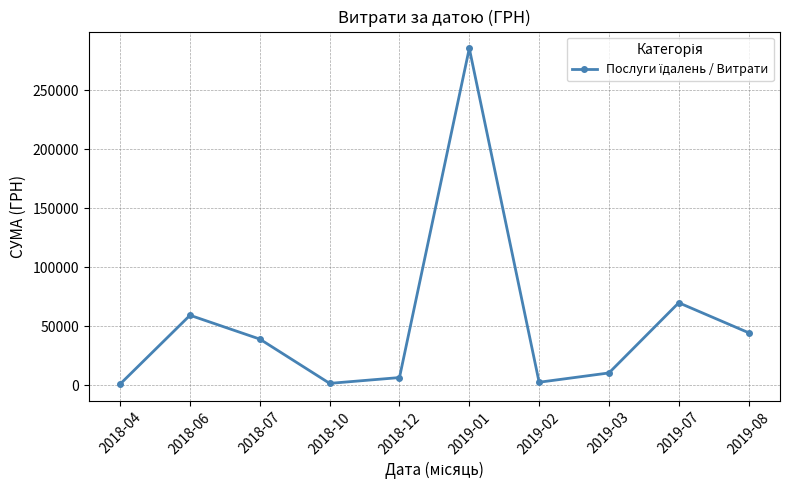

What is the label of the 5th point from the right?

2019-01